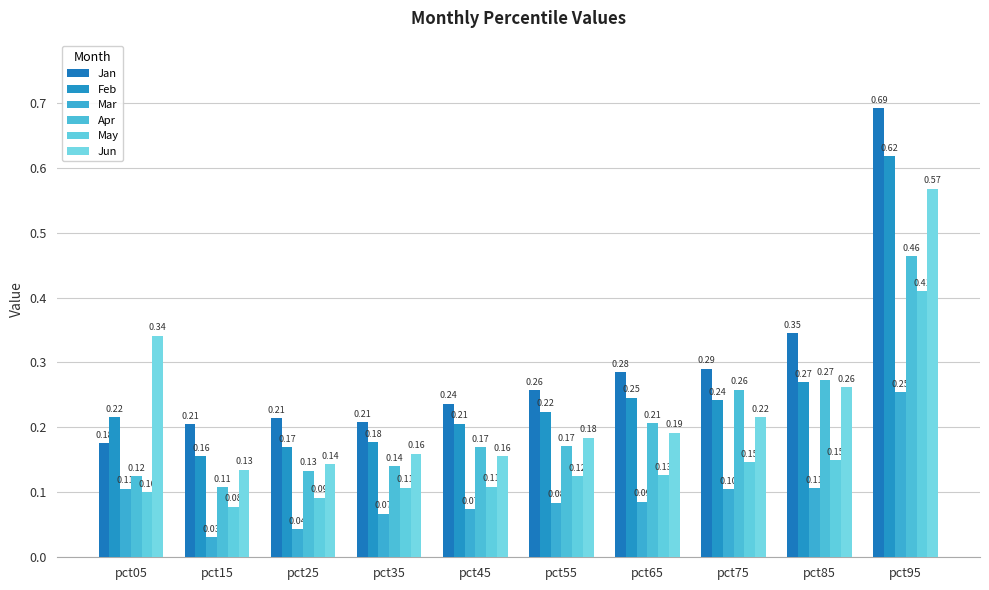

Rank the series at pct15 from highest to lowest value.

Jan, Feb, Jun, Apr, May, Mar